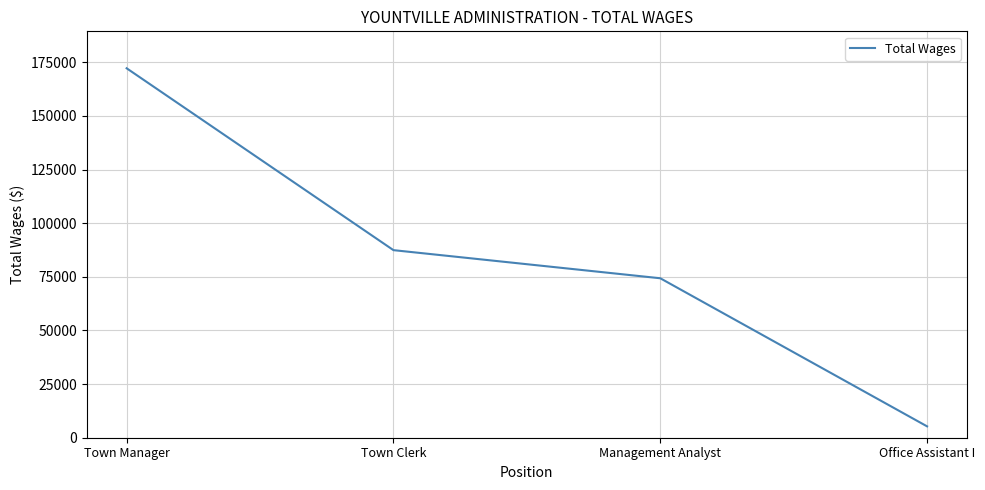

At which label does the data first exceed 87414?

Town Manager